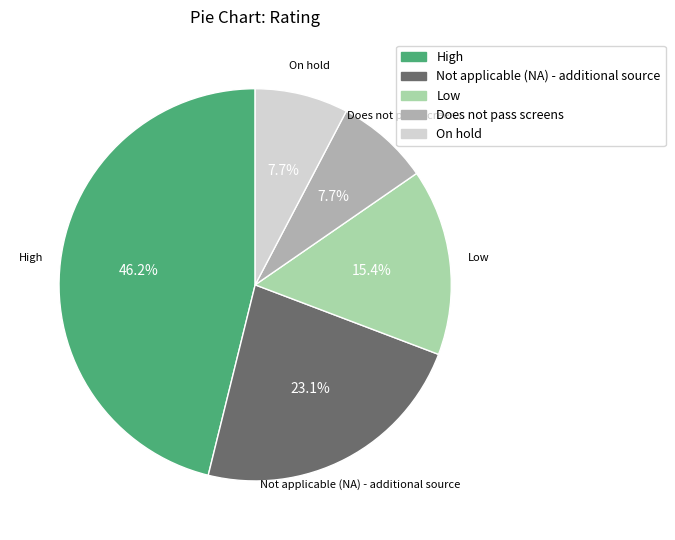

What is the ratio of the value at Low to the value at On hold?

2.0